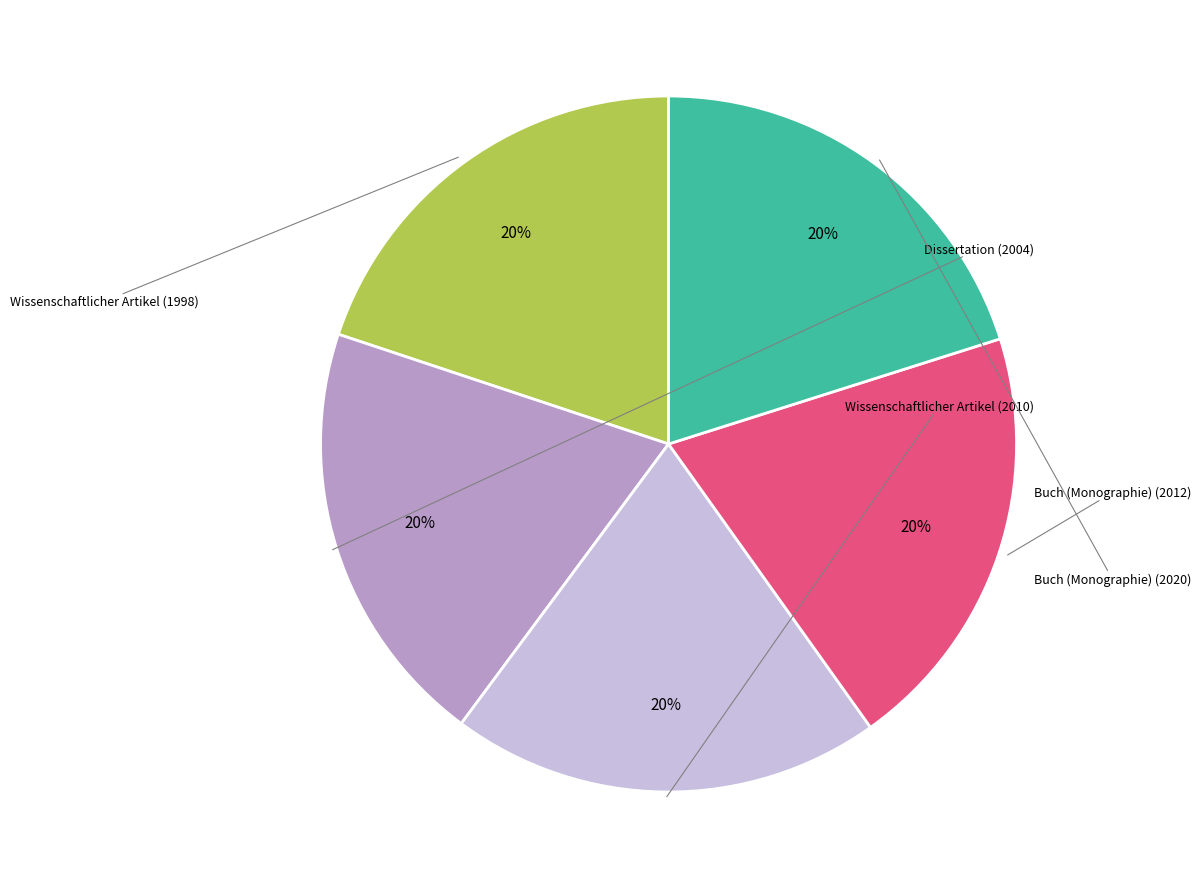

What is the largest slice in the pie chart?

Buch (Monographie) (2020)